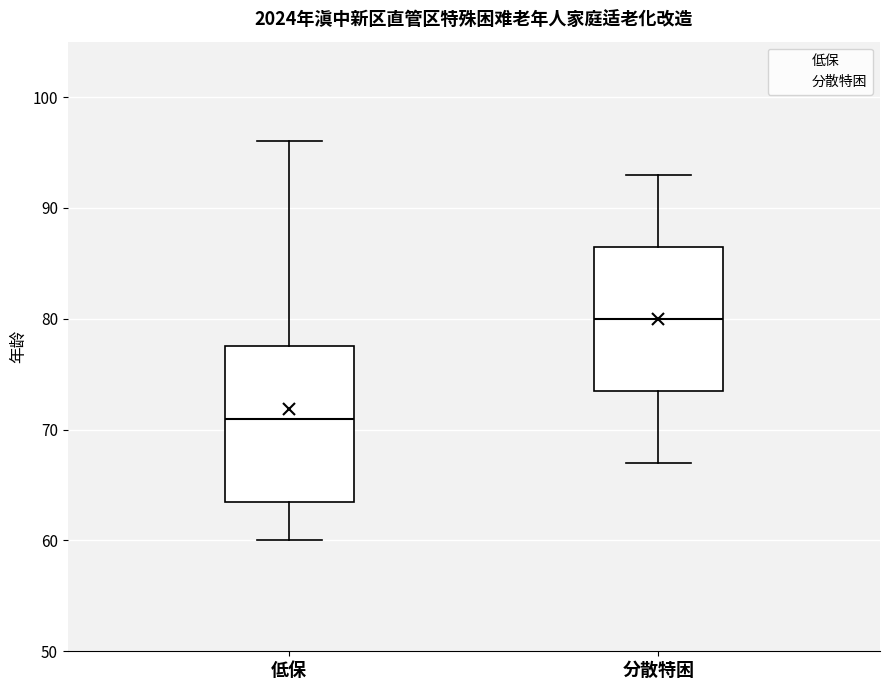

Reading left to right, read every box against the y-axis: the position of its median line, the range the box covers, and the ends of its whiskers. The values are not printed on the chart, so give them approximately, as read against the axis.

低保: median 71, box 64 to 78, whiskers 60 to 96
分散特困: median 80, box 74 to 87, whiskers 67 to 93